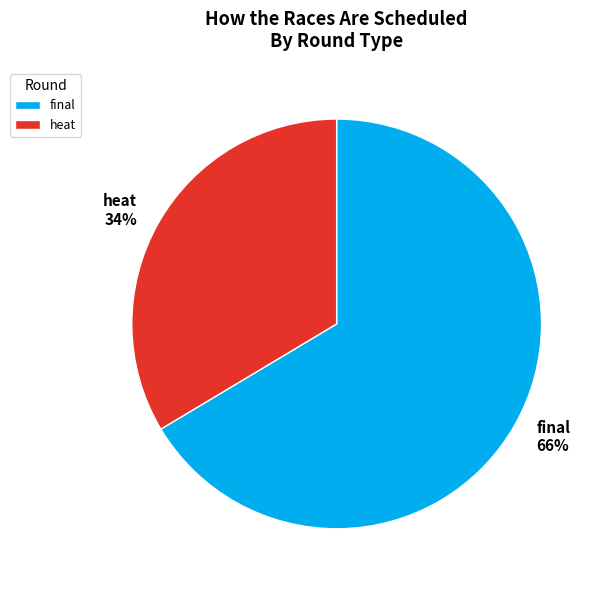

What percentage is the heat slice, to the nearest percent?

34%